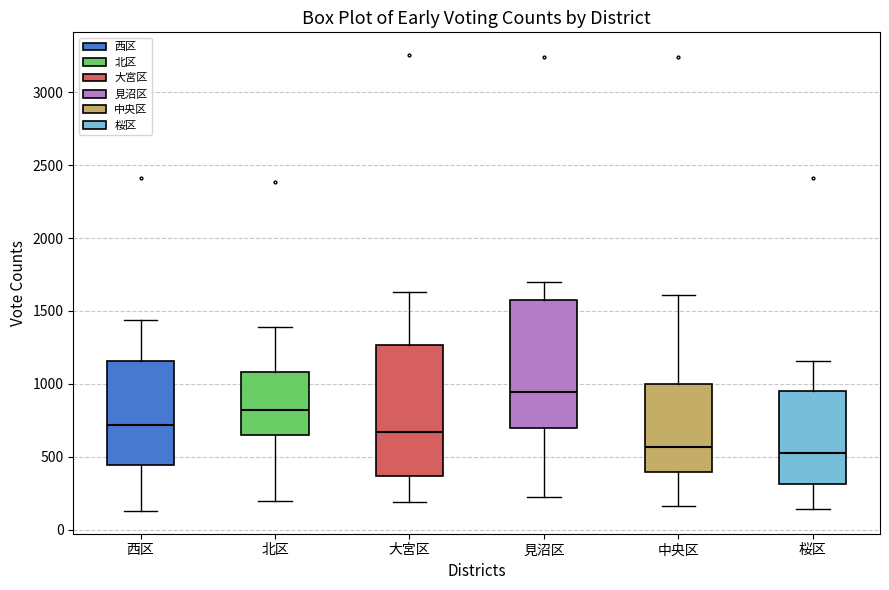

Reading left to right, transcribe this box plot: for each box, give where its median line is, the range the box spans, and where its two whiskers end, as read against the y-axis. The values are not printed on the chart, so give them approximately, as read against the axis.

西区: median 700, box 450 to 1150, whiskers 150 to 1450
北区: median 800, box 650 to 1100, whiskers 200 to 1400
大宮区: median 650, box 350 to 1250, whiskers 200 to 1650
見沼区: median 950, box 700 to 1550, whiskers 250 to 1700
中央区: median 550, box 400 to 1000, whiskers 150 to 1600
桜区: median 500, box 300 to 950, whiskers 150 to 1150